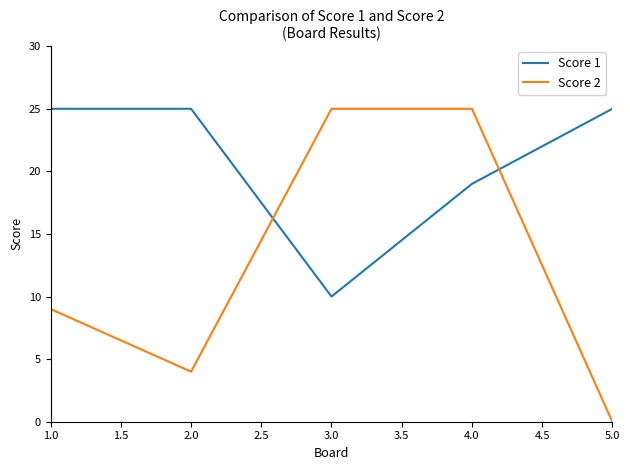

At which label is Score 1 closest to 17?

4.0